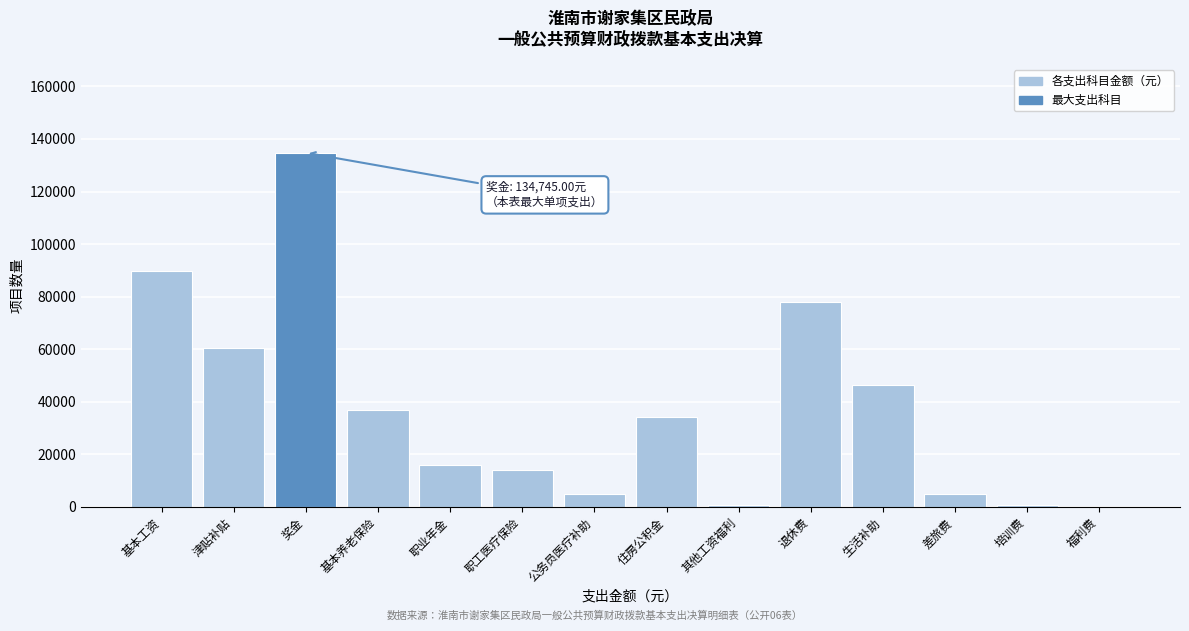

What is the maximum value shown in the chart?

134745.0